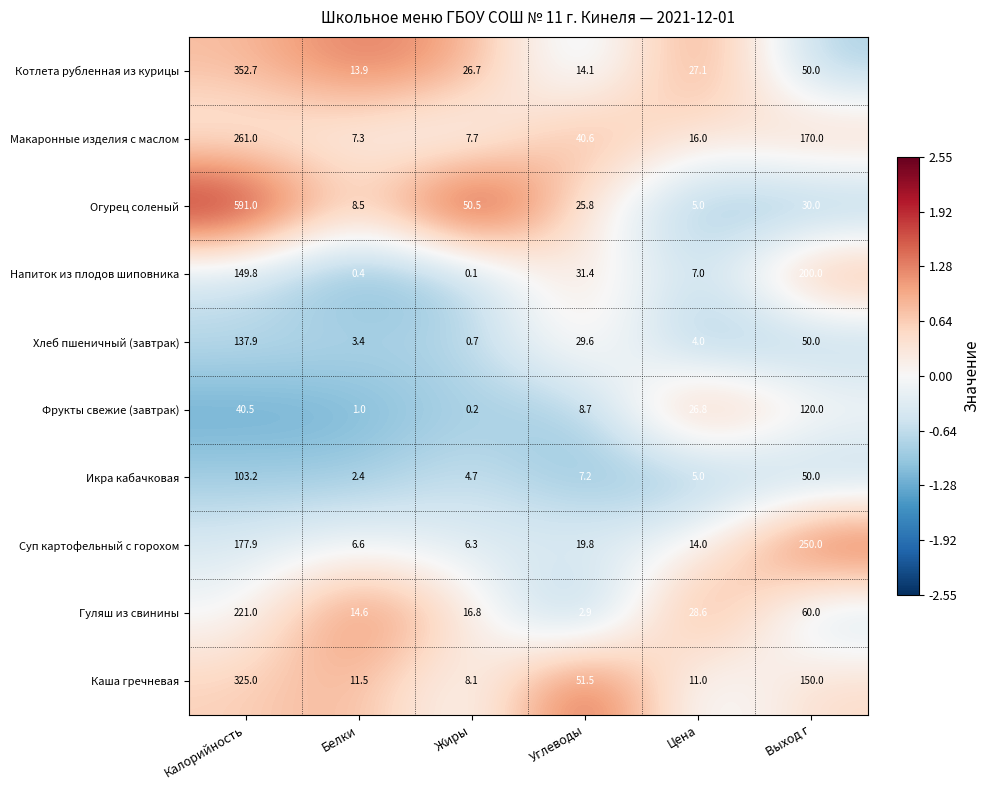

Which category has the lowest value in the Каша гречневая series?

Жиры